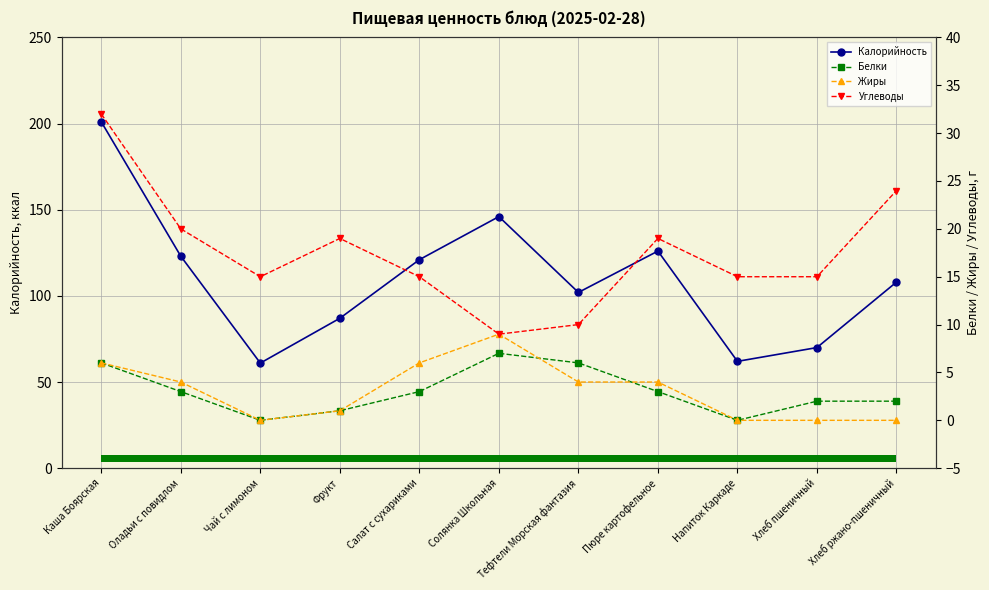

Reading left to right, list all the values displayed in this chart.

Калорийность: Каша Боярская=201	Оладьи с повидлом=123	Чай с лимоном=61	Фрукт=87	Салат с сухариками=121	Солянка Школьная=146	Тефтели Морская фантазия=102	Пюре картофельное=126	Напиток Каркаде=62	Хлеб пшеничный=70	Хлеб ржано-пшеничный=108
Белки: Каша Боярская=6	Оладьи с повидлом=3	Чай с лимоном=0	Фрукт=1	Салат с сухариками=3	Солянка Школьная=7	Тефтели Морская фантазия=6	Пюре картофельное=3	Напиток Каркаде=0	Хлеб пшеничный=2	Хлеб ржано-пшеничный=2
Жиры: Каша Боярская=6	Оладьи с повидлом=4	Чай с лимоном=0	Фрукт=1	Салат с сухариками=6	Солянка Школьная=9	Тефтели Морская фантазия=4	Пюре картофельное=4	Напиток Каркаде=0	Хлеб пшеничный=0	Хлеб ржано-пшеничный=0
Углеводы: Каша Боярская=32	Оладьи с повидлом=20	Чай с лимоном=15	Фрукт=19	Салат с сухариками=15	Солянка Школьная=9	Тефтели Морская фантазия=10	Пюре картофельное=19	Напиток Каркаде=15	Хлеб пшеничный=15	Хлеб ржано-пшеничный=24